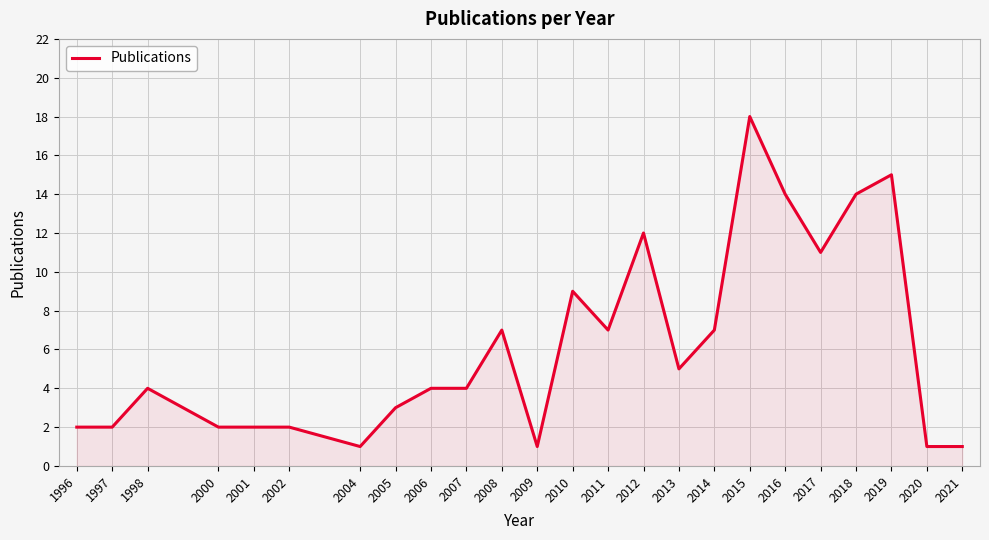

Is it true that the value at 2012 is 3?

False